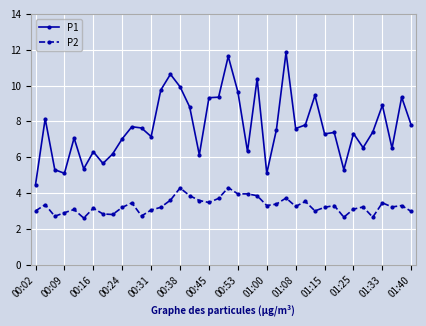

What is the average value of the P2 series?

3.3